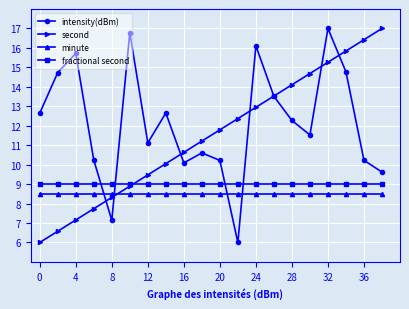

True or false: intensity(dBm) and minute intersect in this chart.

True